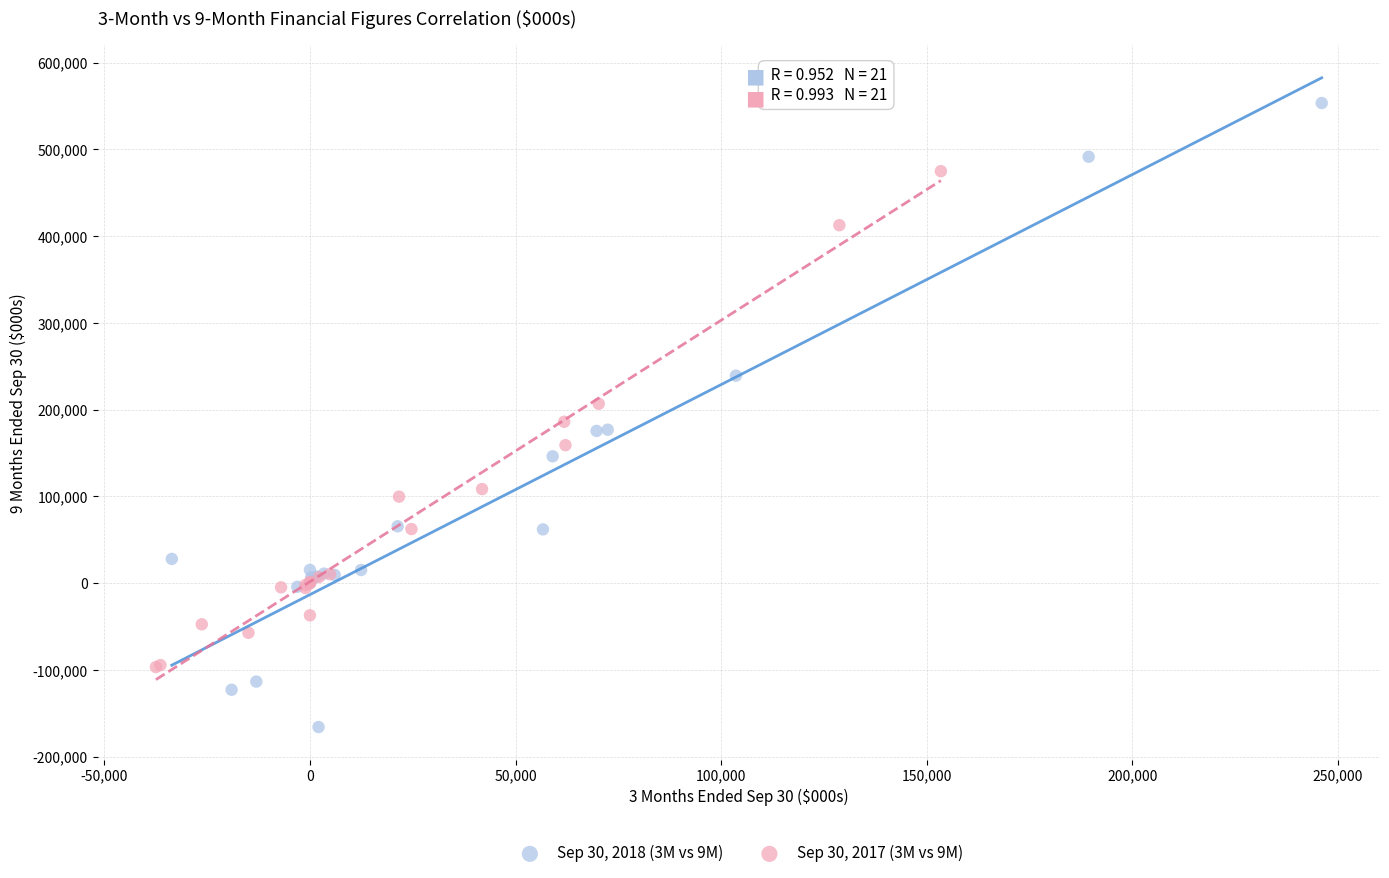

Which series has the largest Y range (max minus min)?

Sep 30, 2018 (3M vs 9M)